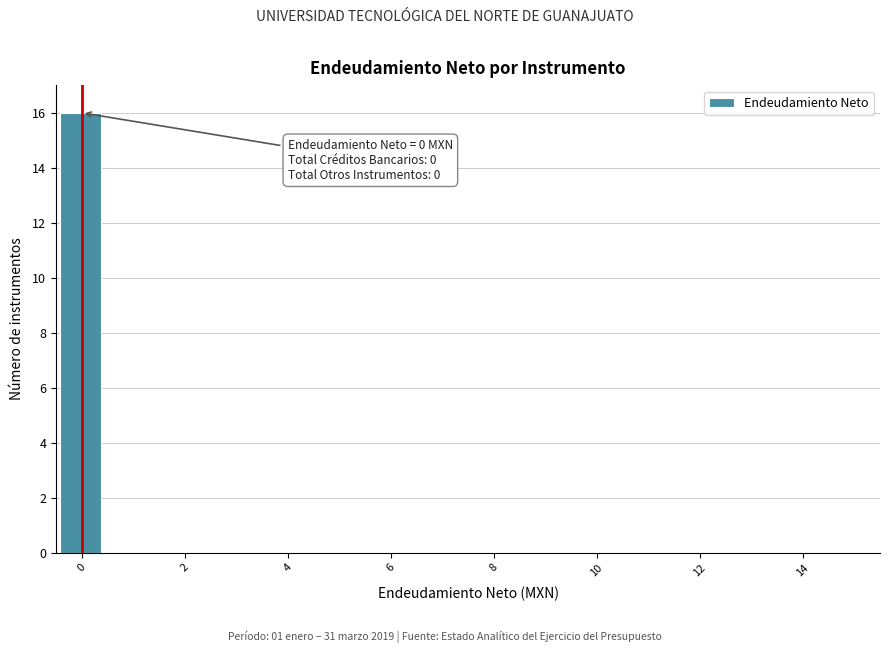

Over which range of the x-axis is the bar tallest?

-0.4 to 0.4